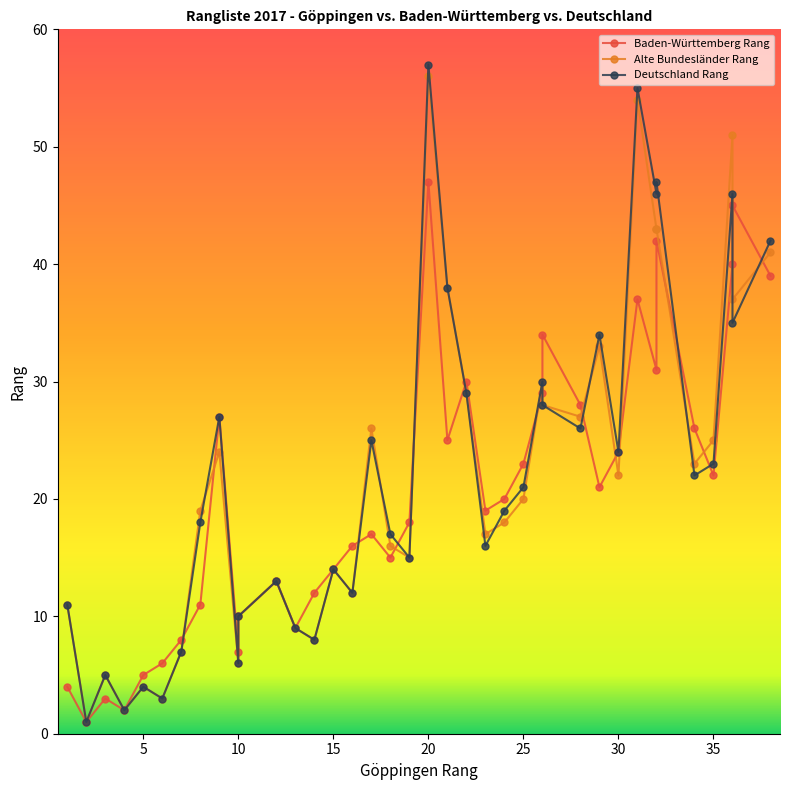

Reading left to right, extract all data points from this chart.

Baden-Württemberg Rang: 4	1	3	2	5	6	8	11	27	7	10	13	9	12	14	16	17	15	18	47	25	30	19	20	23	29	34	28	21	24	37	31	42	26	22	40	45	39
Alte Bundesländer Rang: 11	1	5	2	4	3	7	19	24	6	10	13	9	8	14	12	26	16	15	56	38	29	17	18	20	30	28	27	33	22	54	43	43	23	25	51	37	41
Deutschland Rang: 11	1	5	2	4	3	7	18	27	6	10	13	9	8	14	12	25	17	15	57	38	29	16	19	21	30	28	26	34	24	55	46	47	22	23	46	35	42